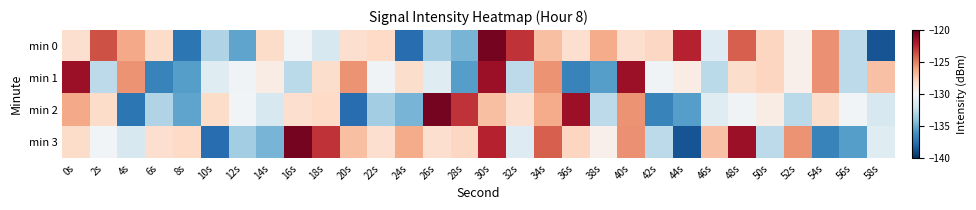

At which label is min 0 closest to -129?

52s